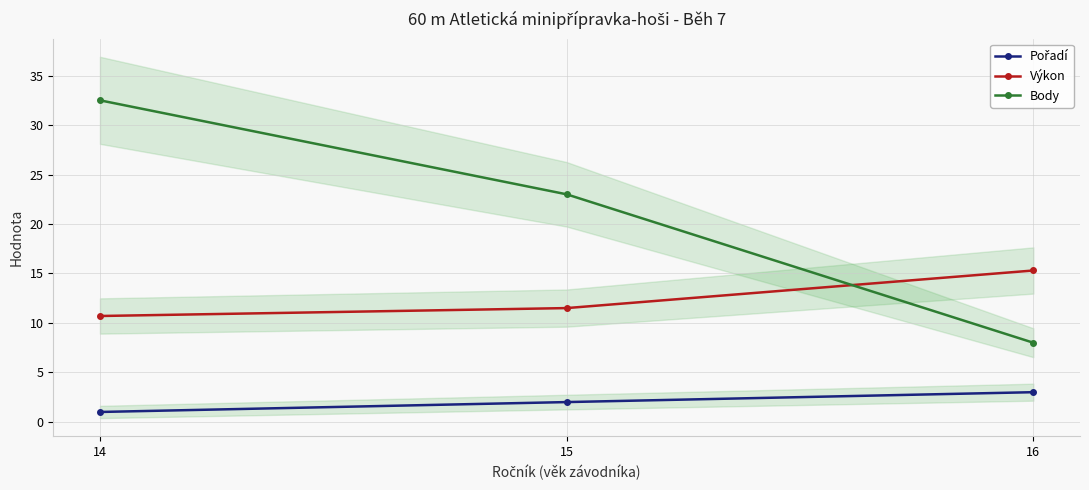

The Pořadí series shows 3.2 at 15. True or false?

False